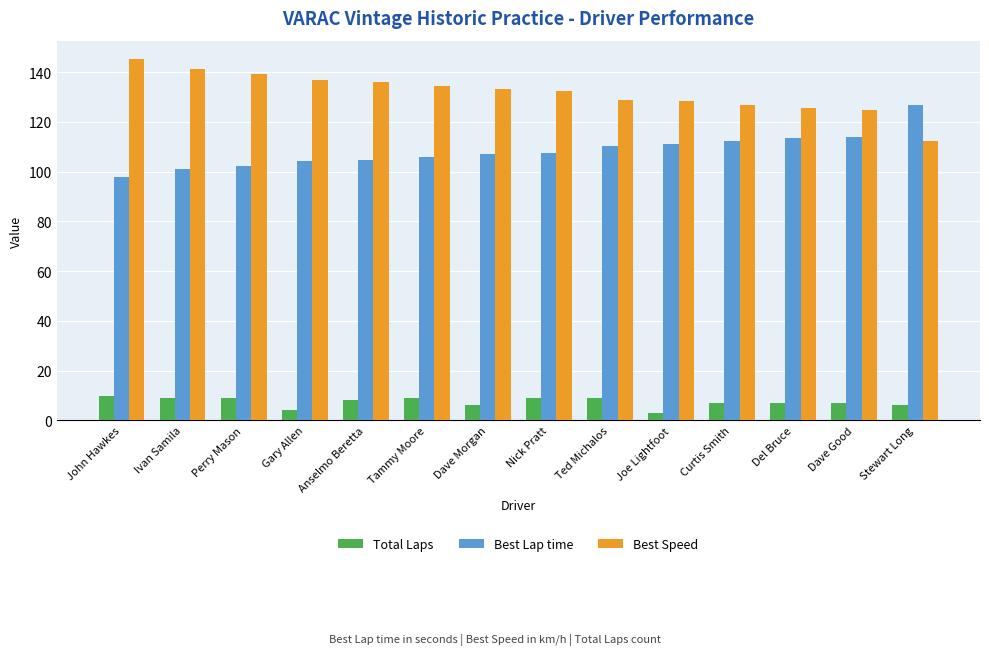

Count the number of data series in this chart.

3